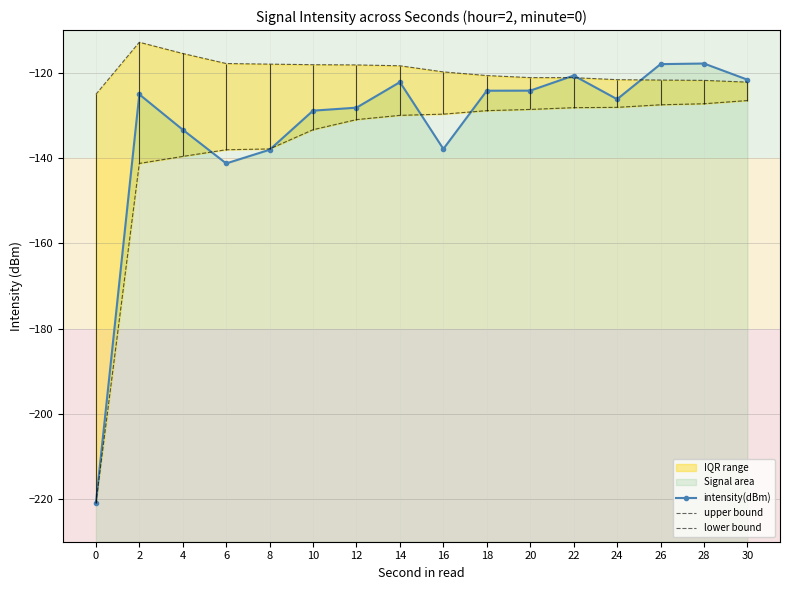

Between 10 and 26, which is larger?

26